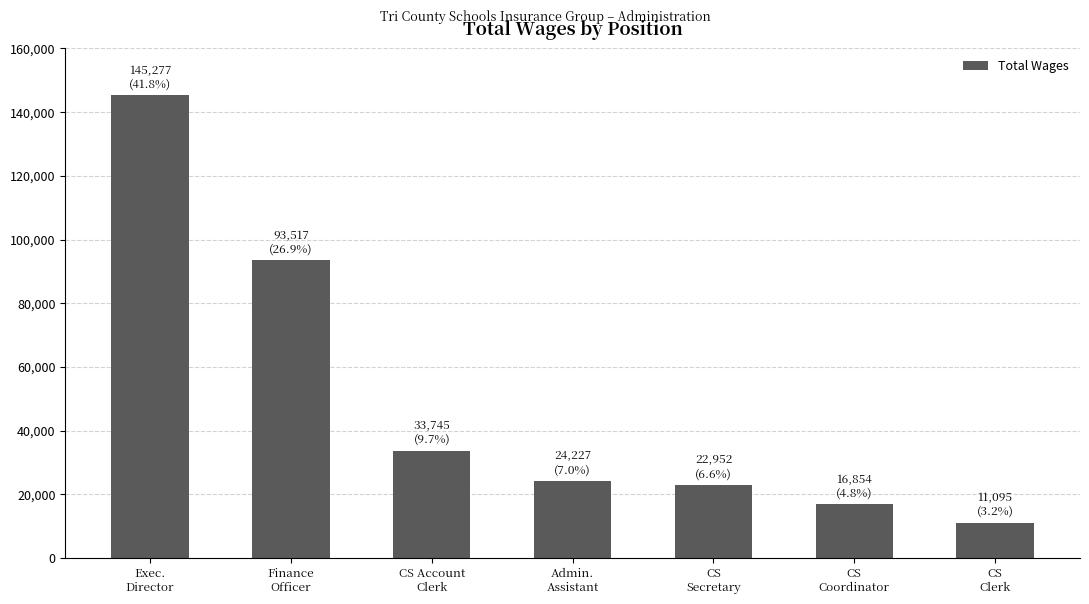

What is the maximum value shown in the chart?

145277